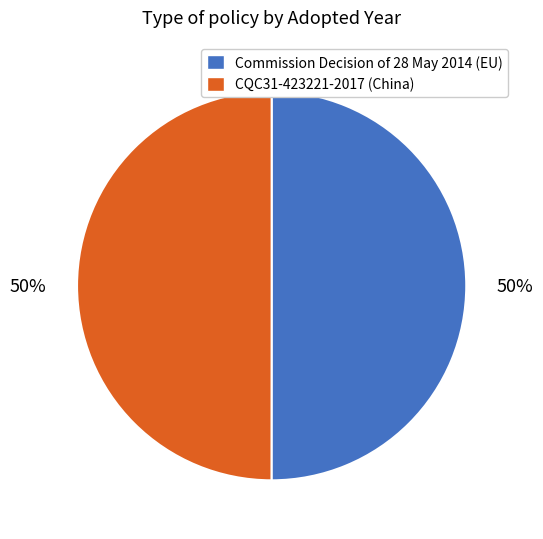

Is the sum of CQC31-423221-2017 (China) and Commission Decision of 28 May 2014 (EU) greater than half?

Yes